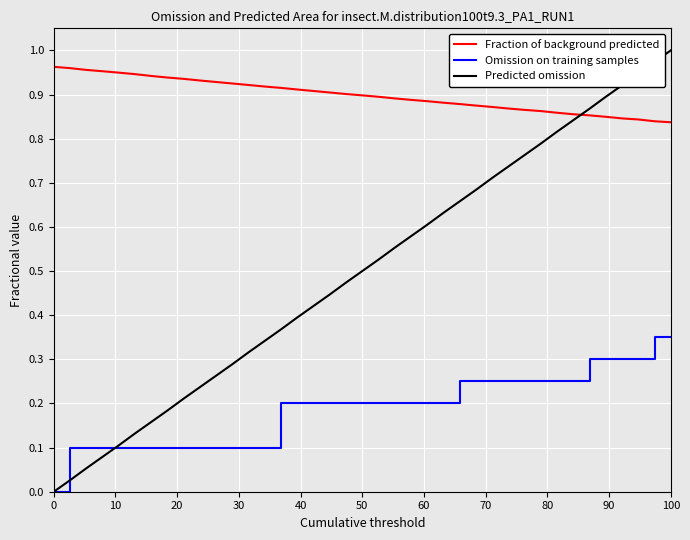

True or false: Fraction of background predicted and Omission on training samples cross at least once.

False